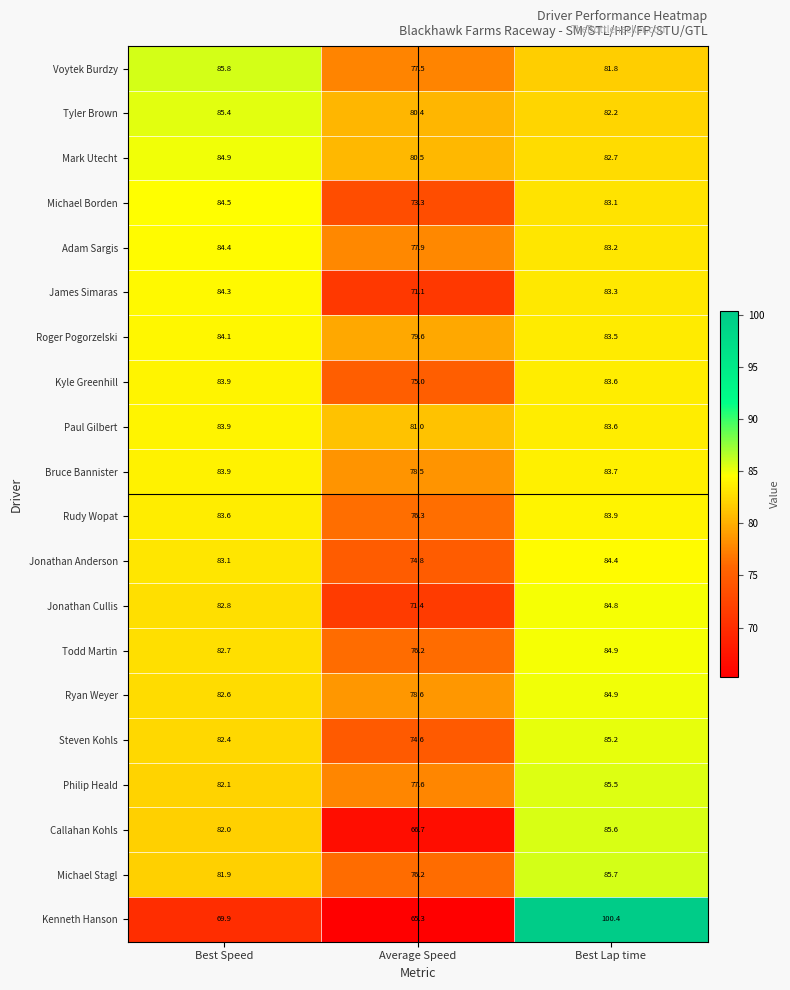

Rank the categories by Philip Heald value from lowest to highest.

Average Speed, Best Speed, Best Lap time